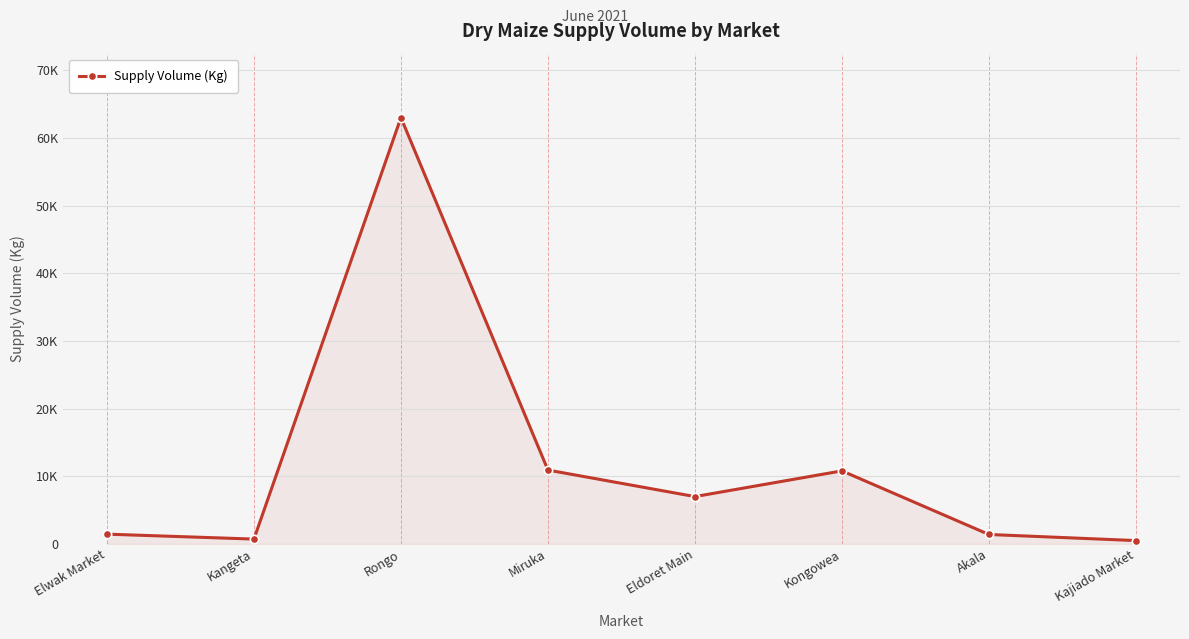

Reading left to right, extract all data points from this chart.

1450	720	63000	10920	7000	10800	1400	500